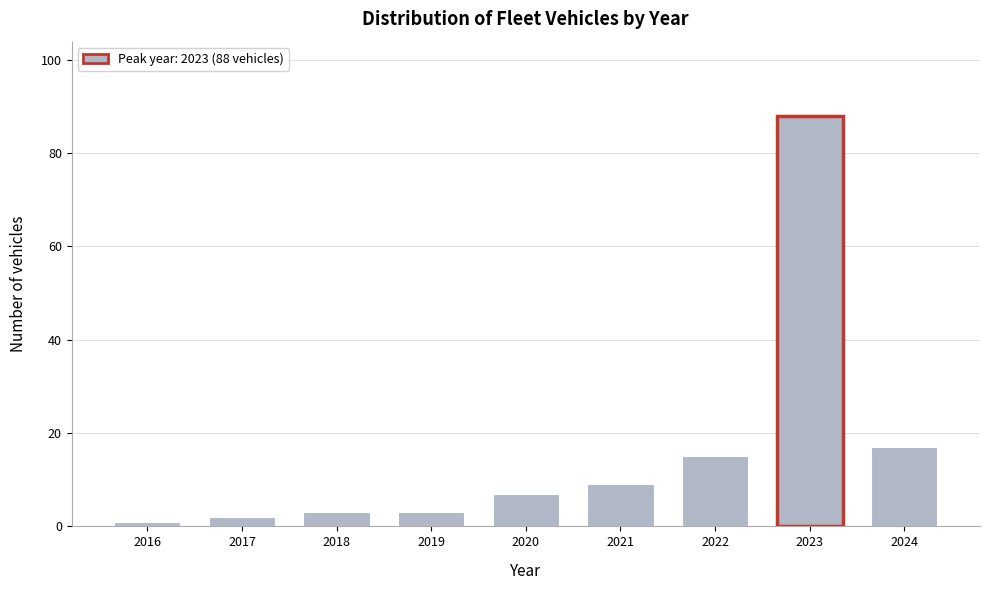

Reading left to right, extract all data points from this chart.

2016=1	2017=2	2018=3	2019=3	2020=7	2021=9	2022=15	2023=88	2024=17